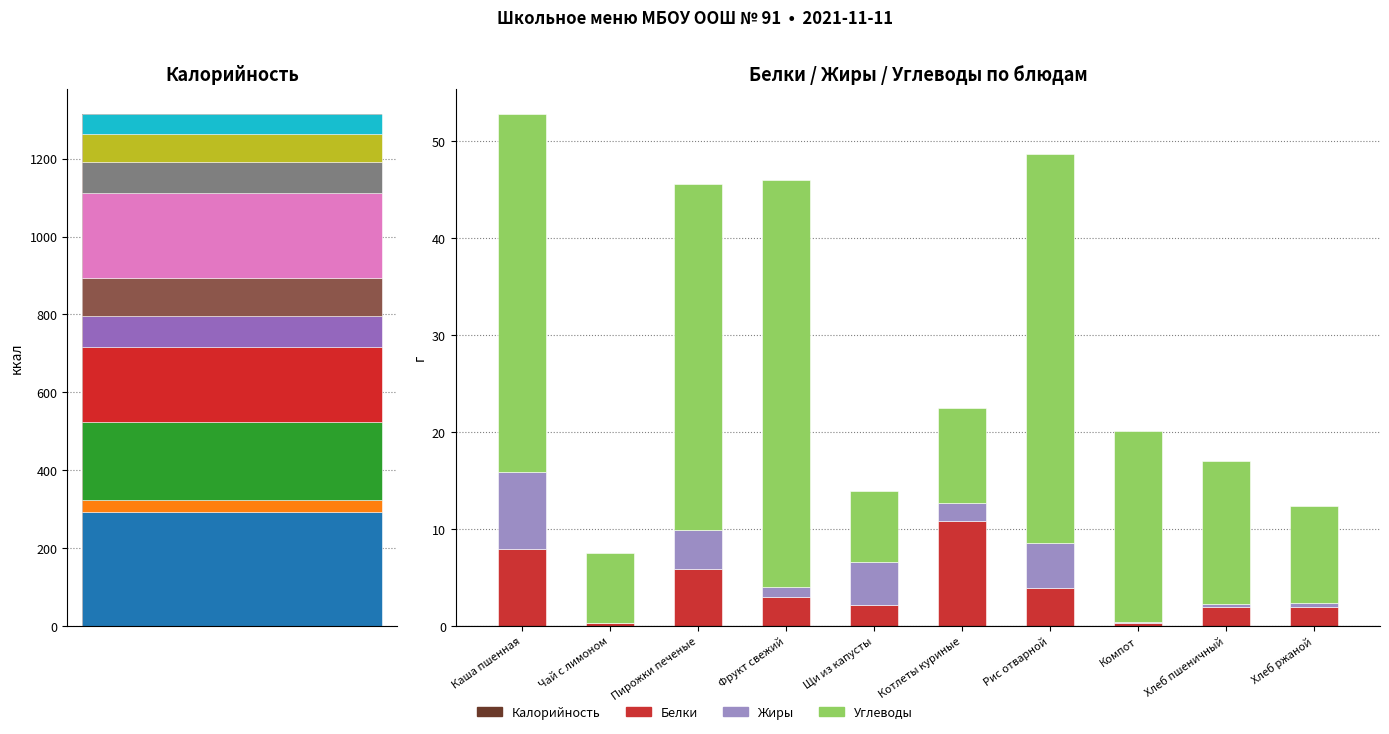

The Углеводы series shows 67.1 at Рис отварной. True or false?

False